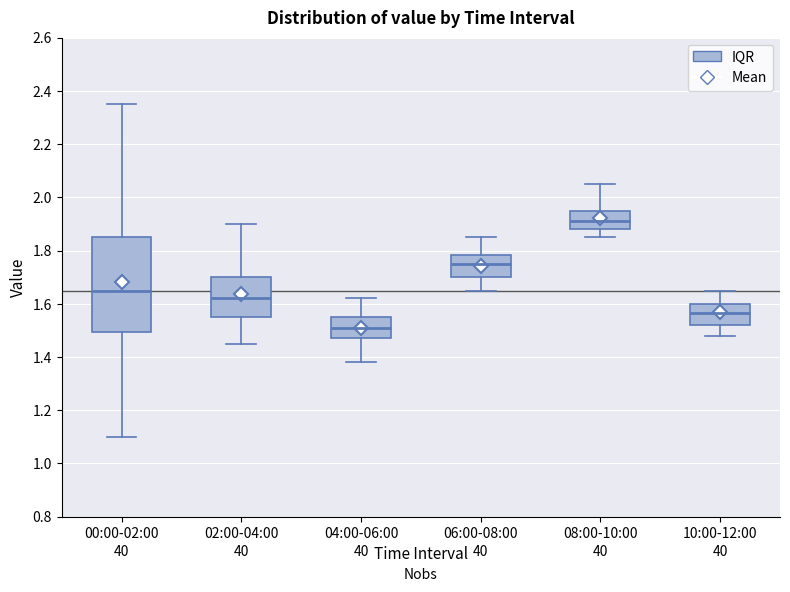

Reading left to right, transcribe this box plot: for each box, give where its median line is, the range the box spans, and where its two whiskers end, as read against the y-axis. The values are not printed on the chart, so give them approximately, as read against the axis.

00:00-02:00: median 1.66, box 1.50 to 1.86, whiskers 1.10 to 2.36
02:00-04:00: median 1.62, box 1.56 to 1.70, whiskers 1.46 to 1.90
04:00-06:00: median 1.52, box 1.48 to 1.56, whiskers 1.38 to 1.62
06:00-08:00: median 1.76, box 1.70 to 1.78, whiskers 1.66 to 1.86
08:00-10:00: median 1.92, box 1.88 to 1.96, whiskers 1.86 to 2.06
10:00-12:00: median 1.56, box 1.52 to 1.60, whiskers 1.48 to 1.66